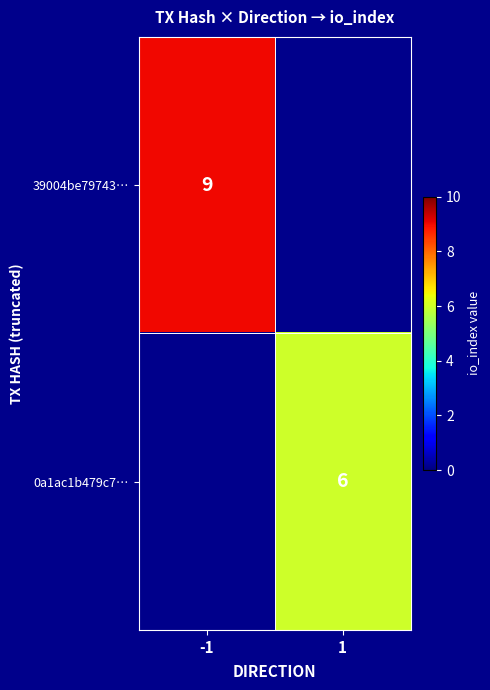

The value of 39004be79743… at -1 is 9. True or false?

True